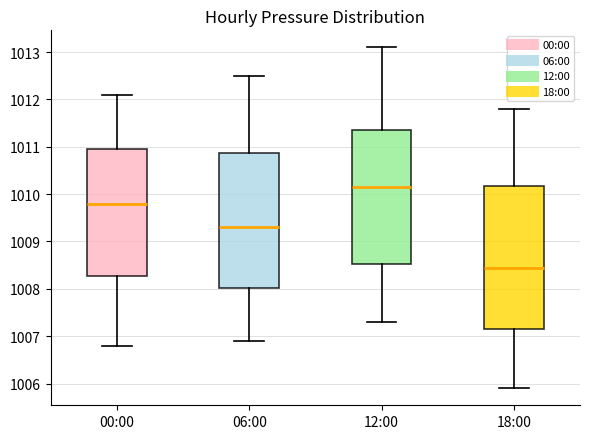

Which box is the tallest, from its lower edge to its upper edge?

18:00